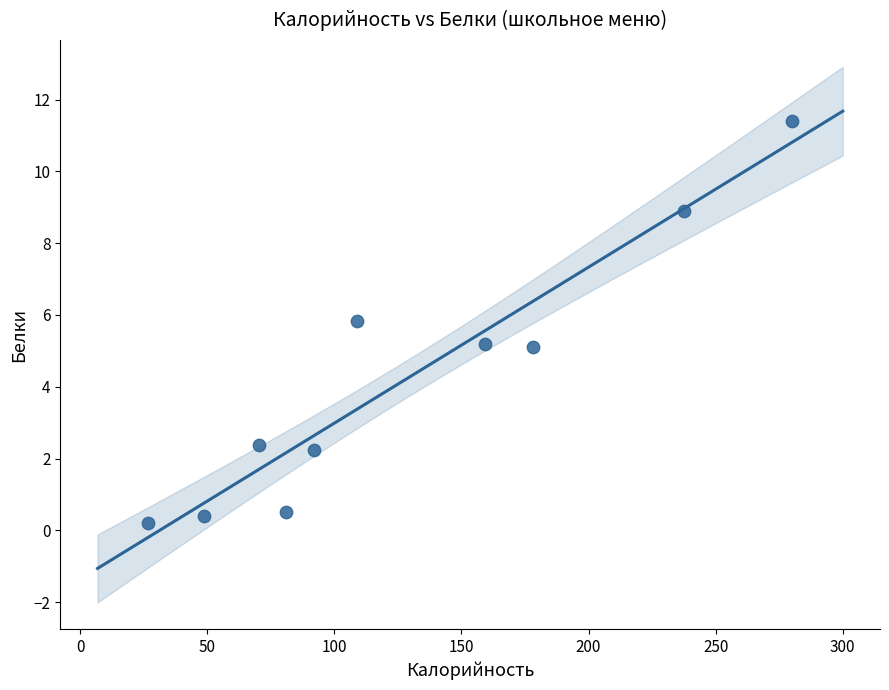

What is the average X value?

128.2